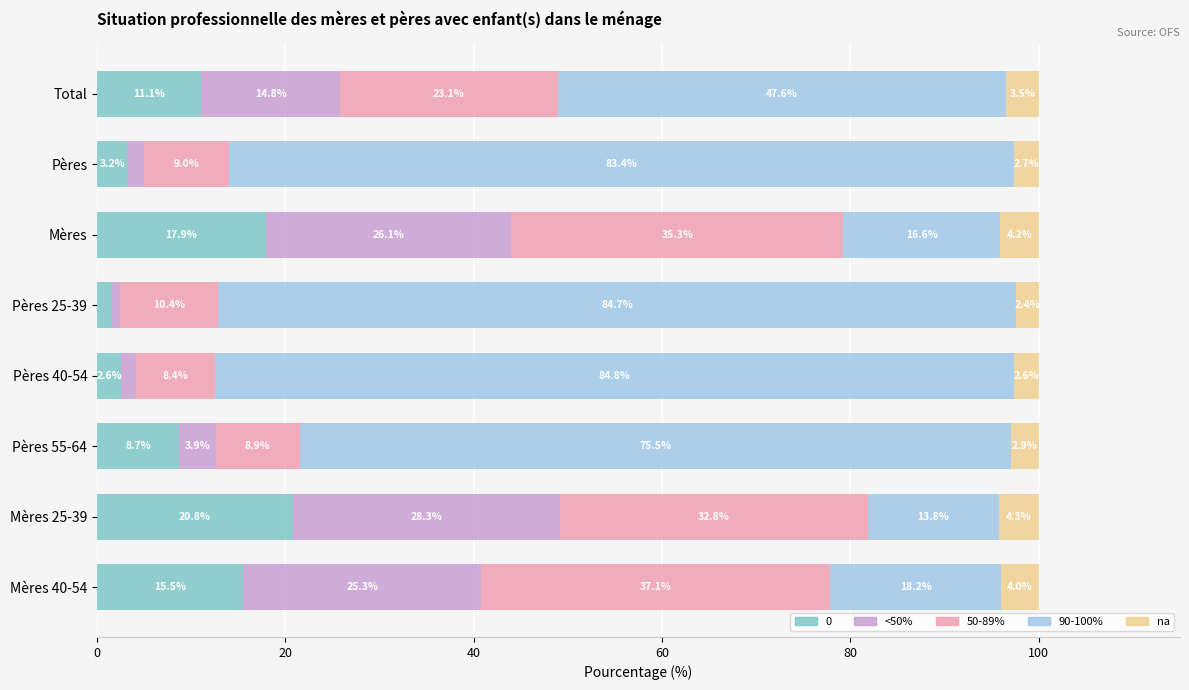

List the labels in order of 0 value, smallest first.

Pères 25-39, Pères 40-54, Pères, Pères 55-64, Total, Mères 40-54, Mères, Mères 25-39